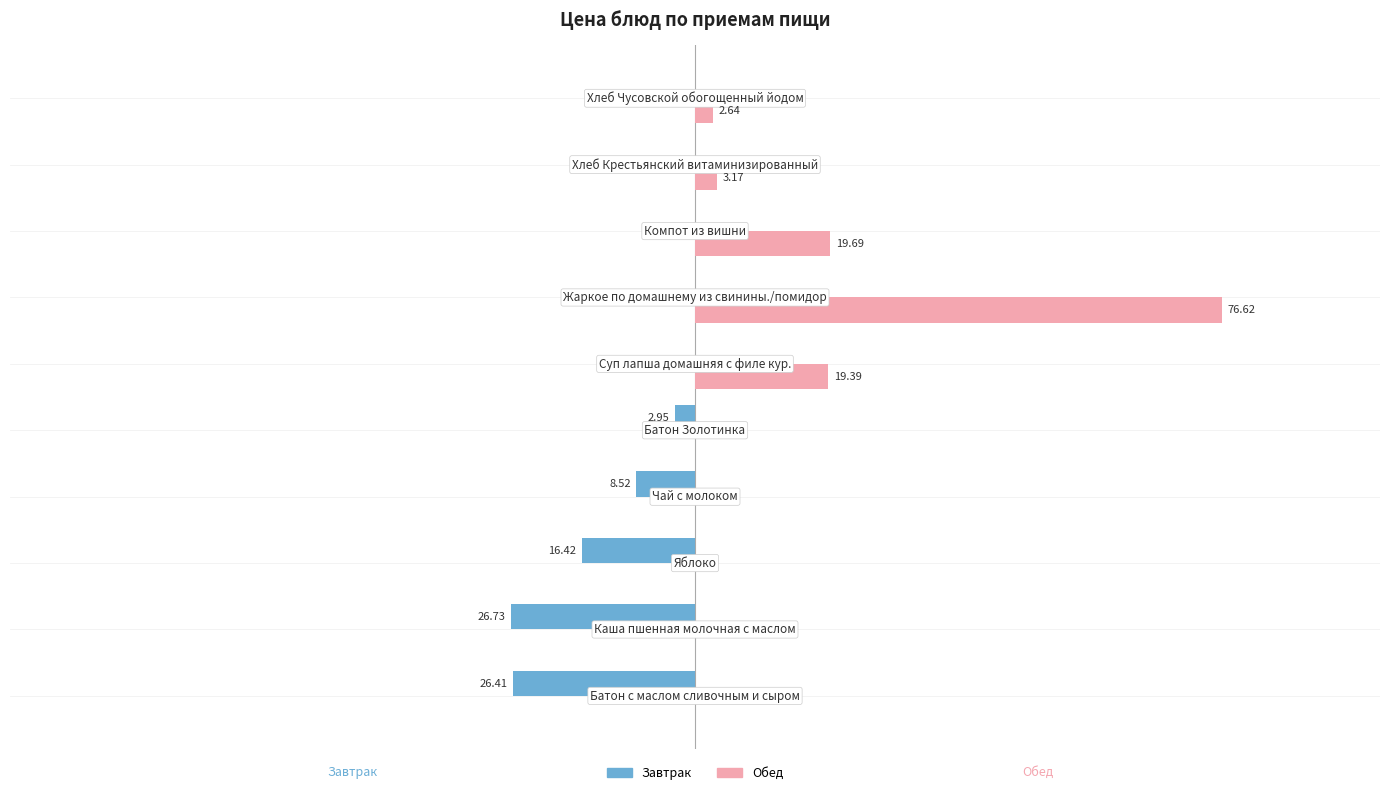

Which series has the largest total across all categories?

Обед